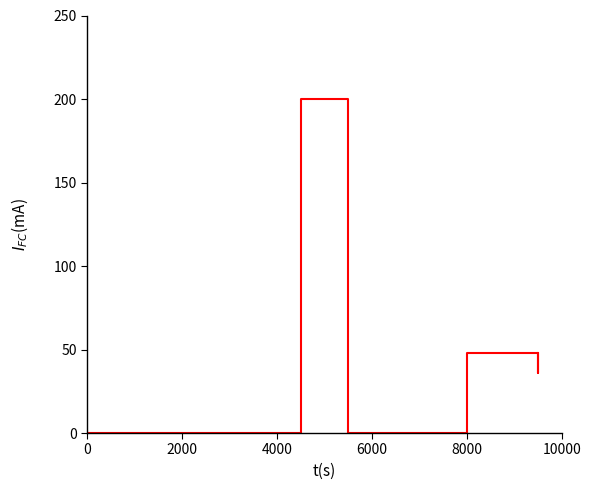

How many lines are shown in the chart?

1